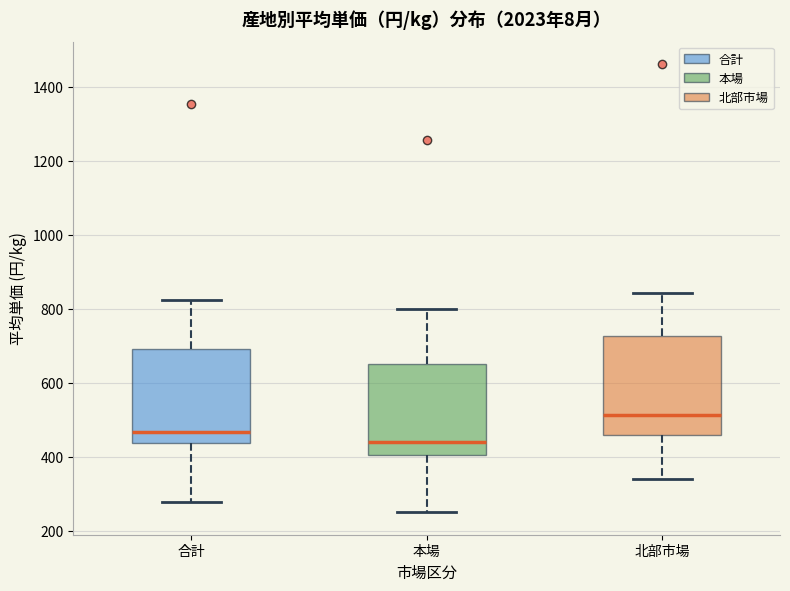

Reading left to right, read every box against the y-axis: the position of its median line, the range the box covers, and the ends of its whiskers. The values are not printed on the chart, so give them approximately, as read against the axis.

合計: median 460, box 440 to 700, whiskers 280 to 820
本場: median 440, box 400 to 660, whiskers 260 to 800
北部市場: median 520, box 460 to 720, whiskers 340 to 840